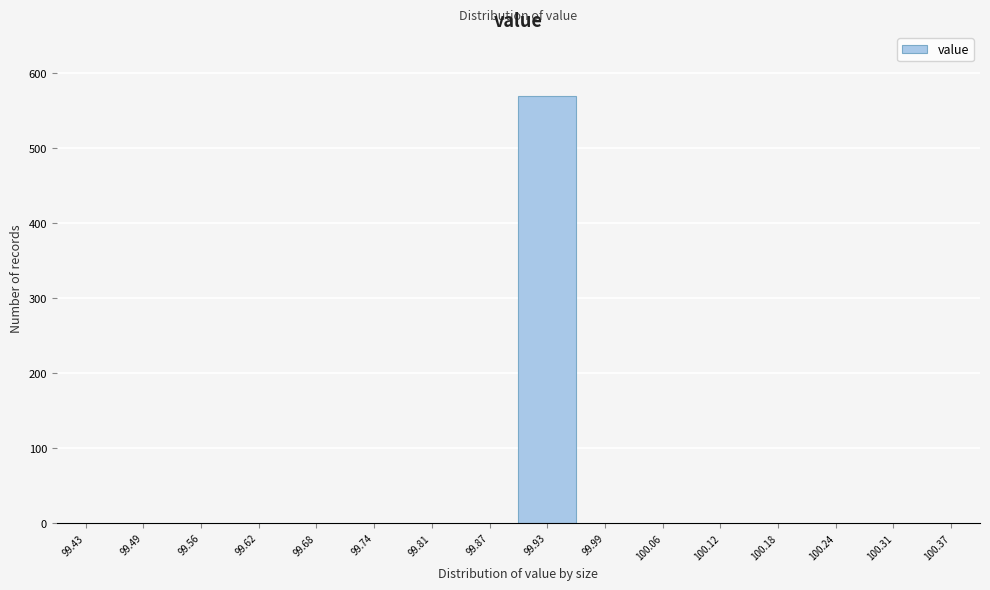

Which range on the x-axis has the tallest bar?

99.90 to 99.96